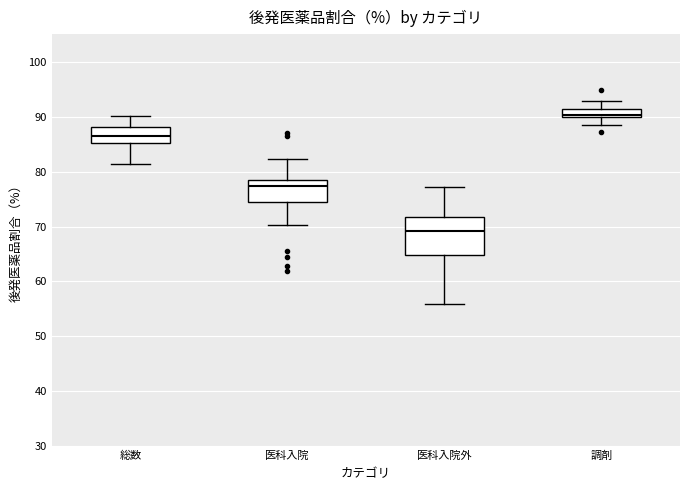

Where does the lower whisker of the box for 調剤 end on the y-axis? The values are not printed on the chart, so give them approximately, as read against the axis.

89